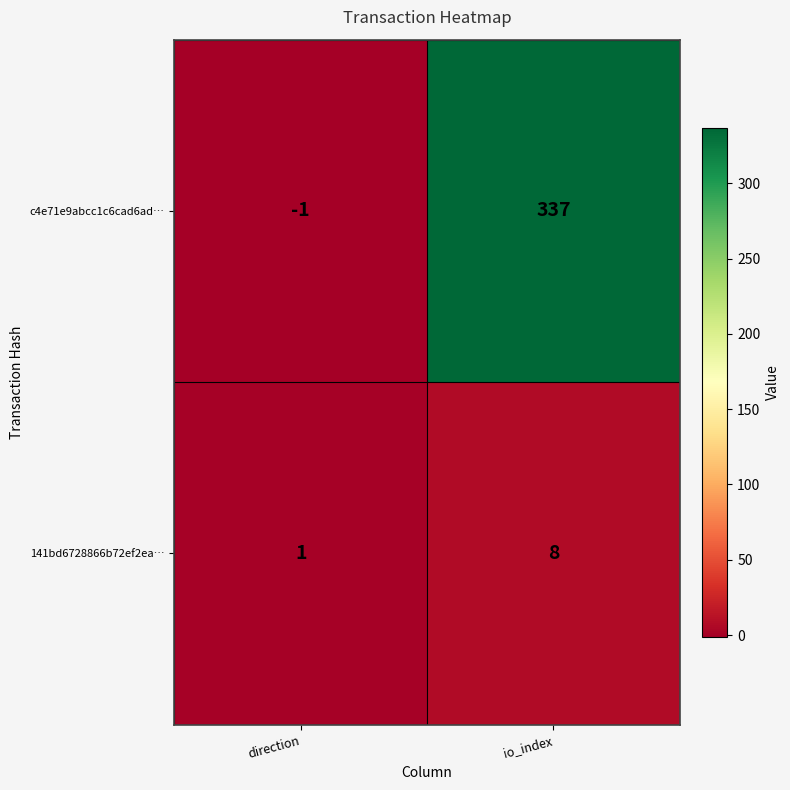

At which label is 141bd6728866b72ef2ea… closest to 4?

direction